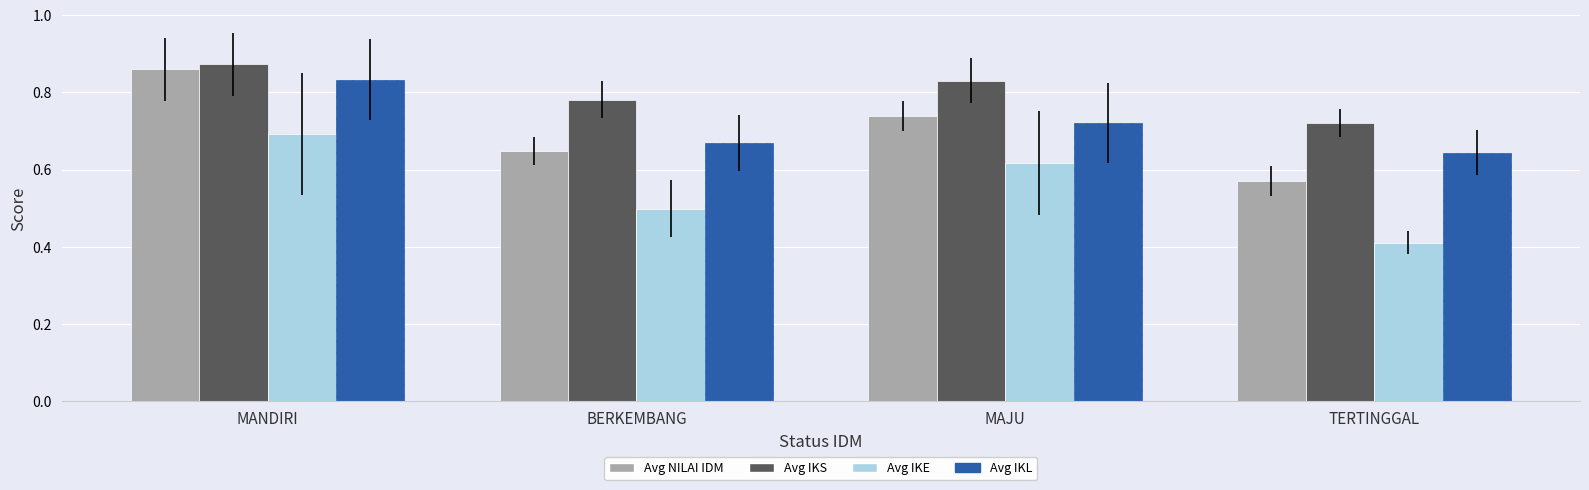

What is the label of the 1st bar from the left?

MANDIRI